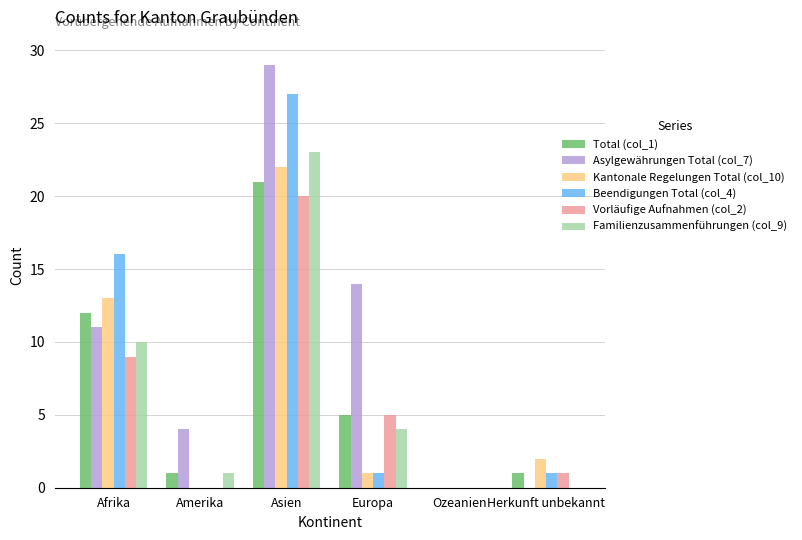

At which category is the sum across all series the highest?

Asien